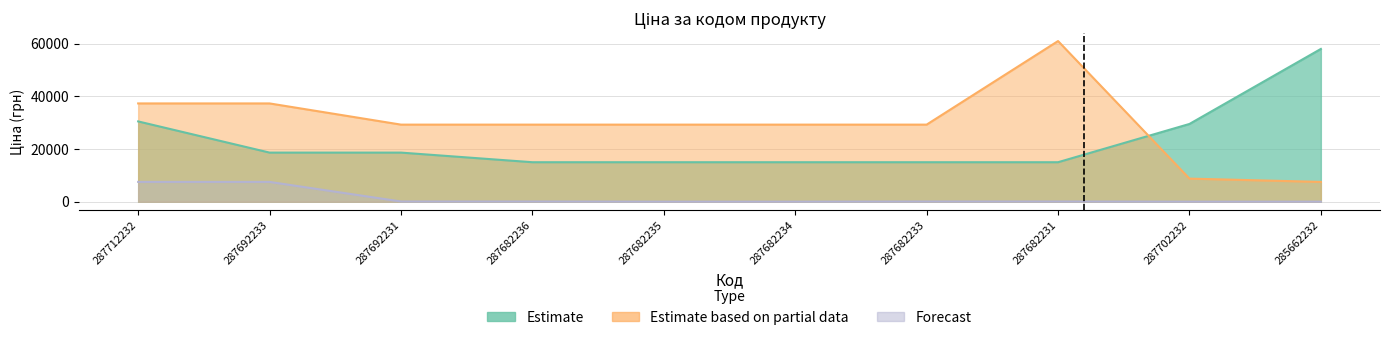

At which label does Estimate first exceed 18671?

287712232